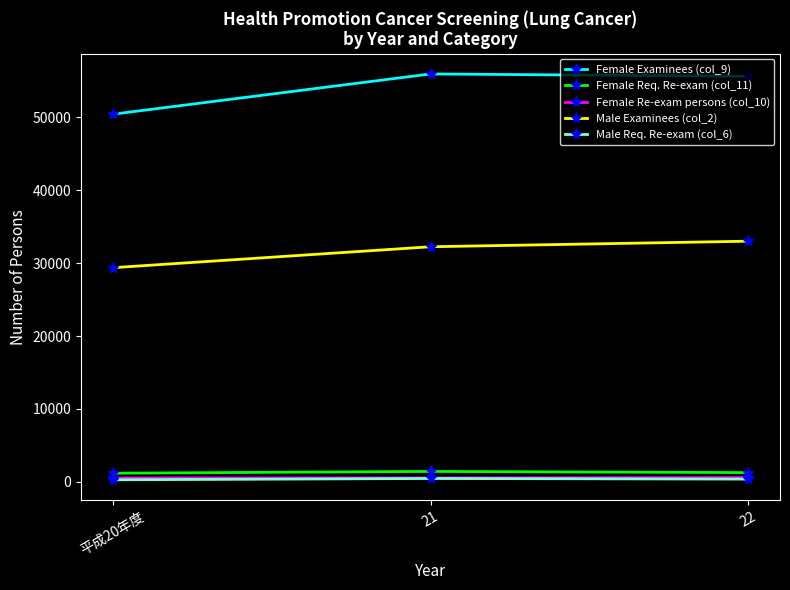

What is the approximate value of Male Examinees (col_2) at 21?

32235